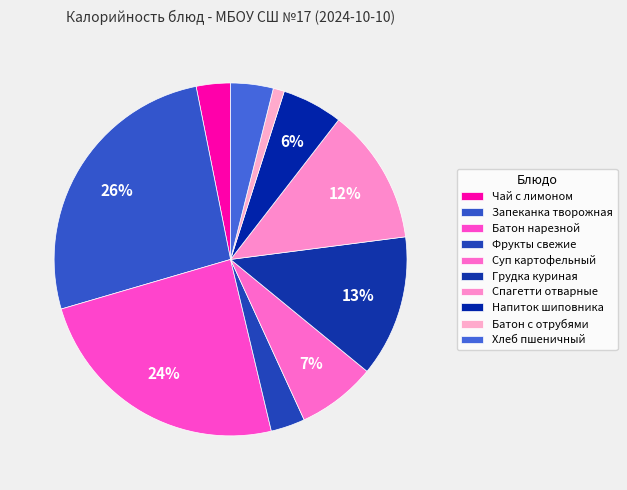

Count the number of slices in the pie.

10